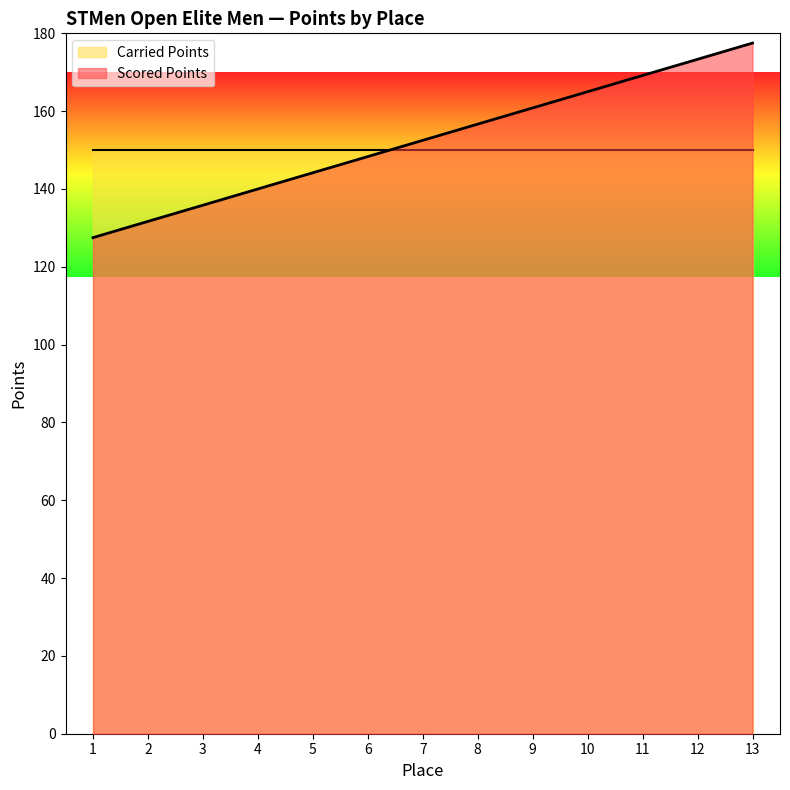

What is the smallest value displayed?

127.5